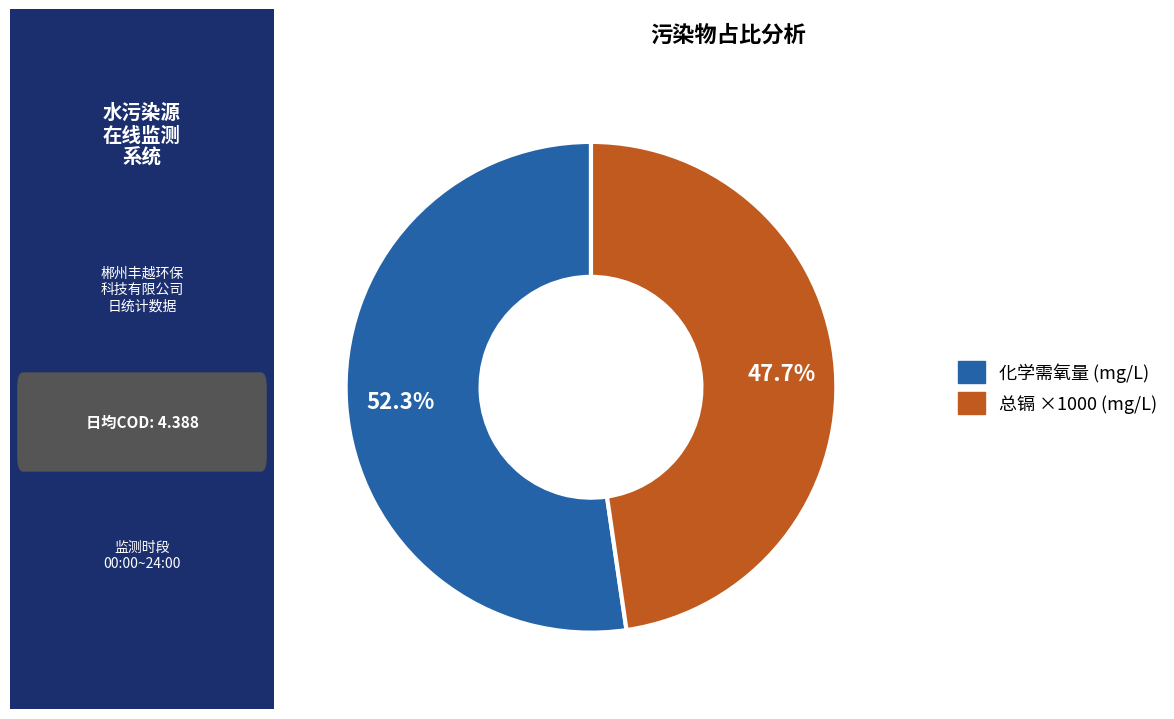

Does any single category account for the majority?

Yes